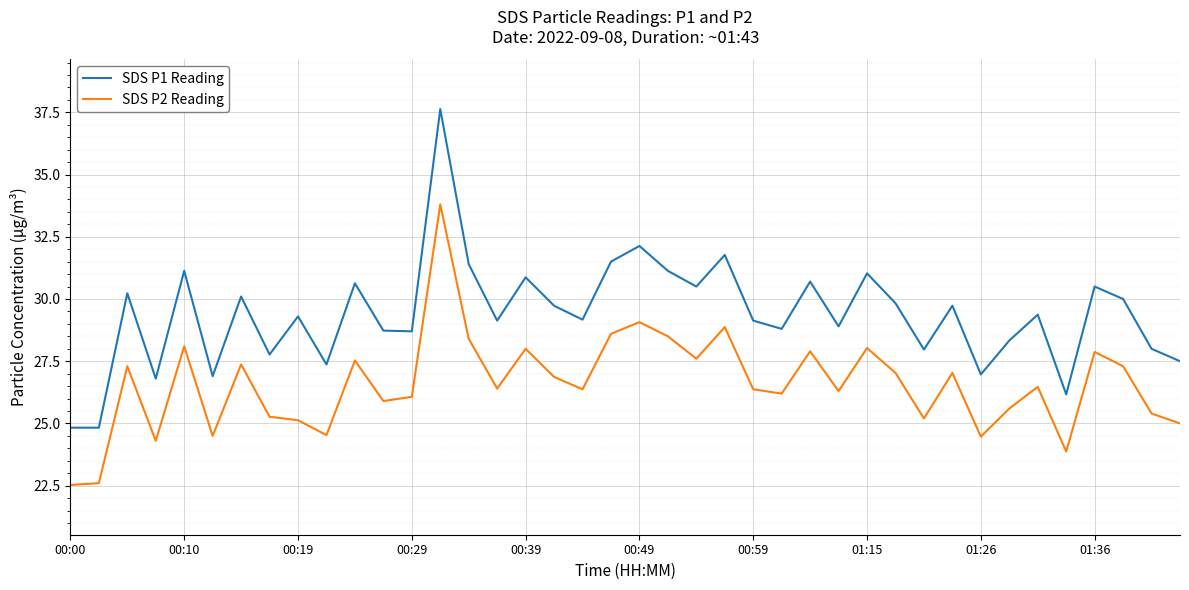

What is the greatest value displayed?

37.6